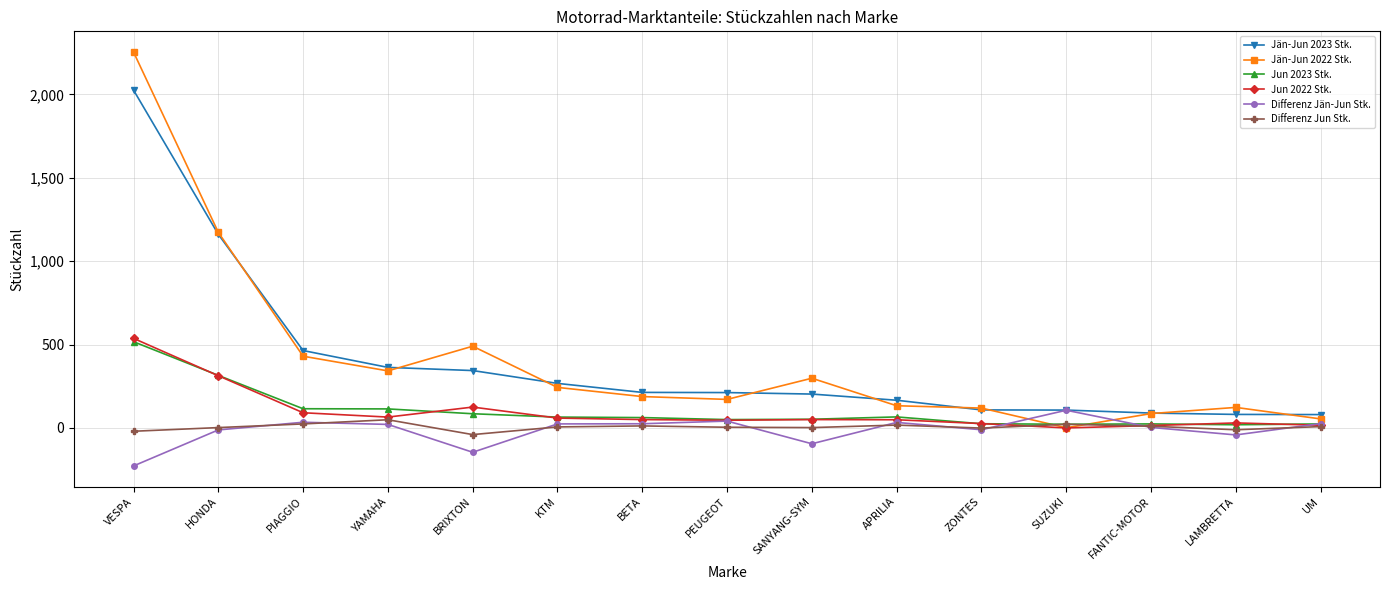

Which category has the highest value in the Differenz Jun Stk. series?

YAMAHA